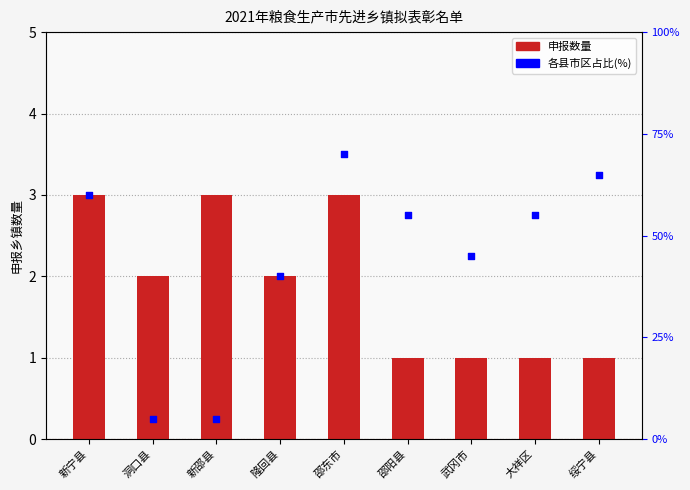

Is the value of 各县市区占比(%) at 绥宁县 greater than the value of 申报数量 at 邵东市?

Yes